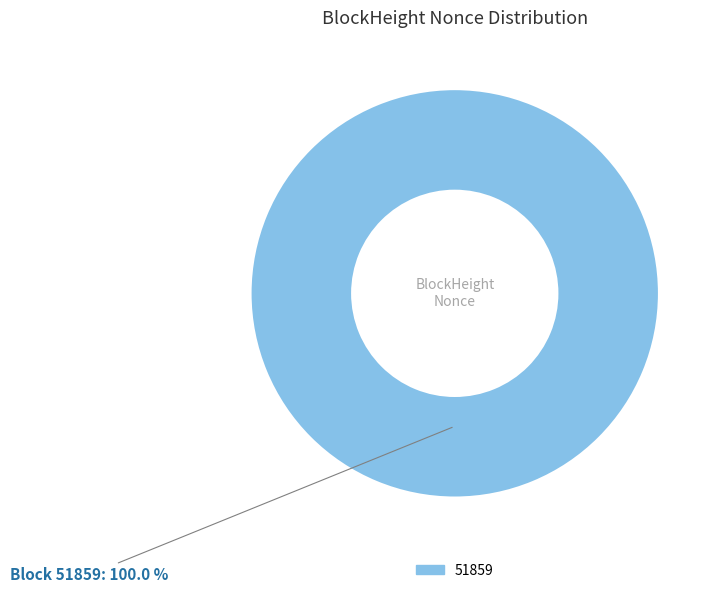

Which slice represents more than half of the pie?

51859